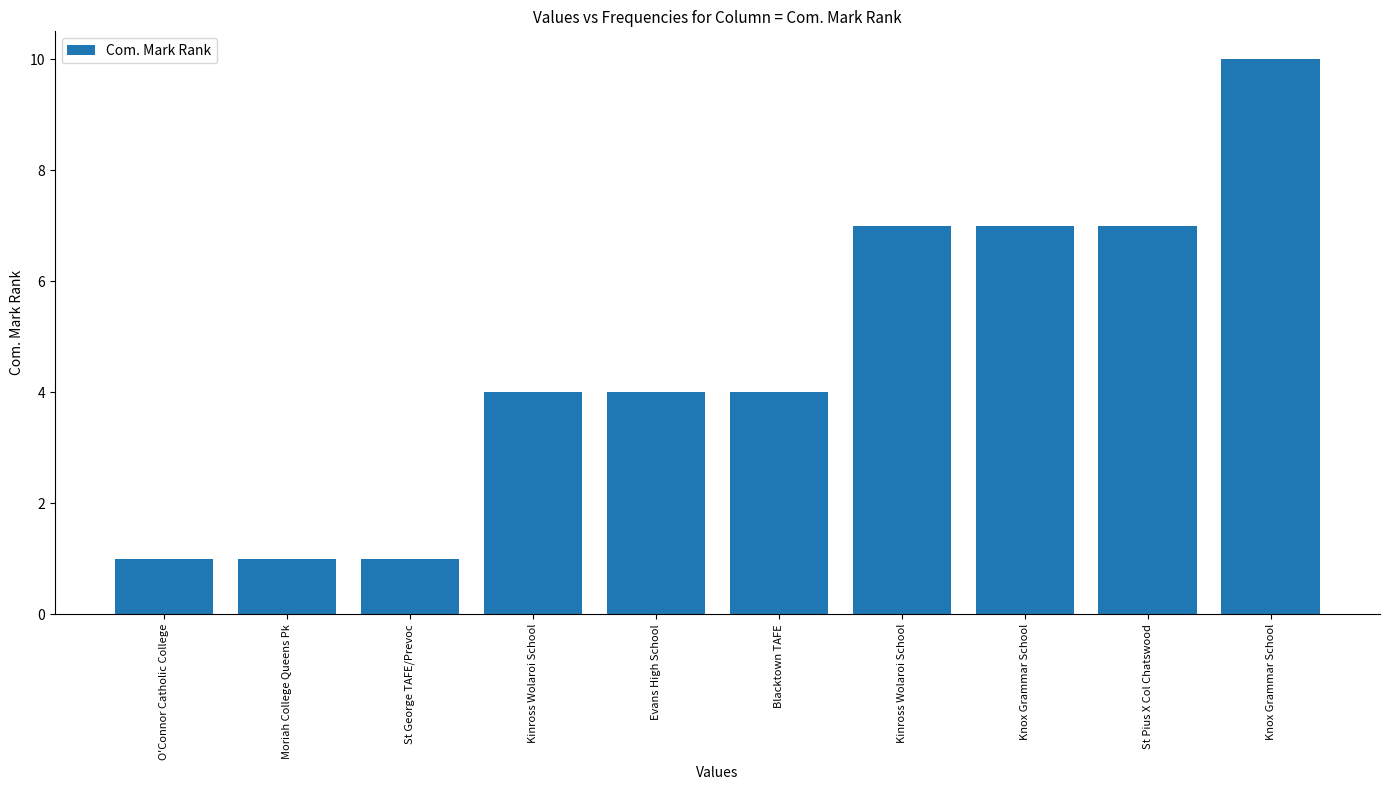

How many data points does each series have?

10